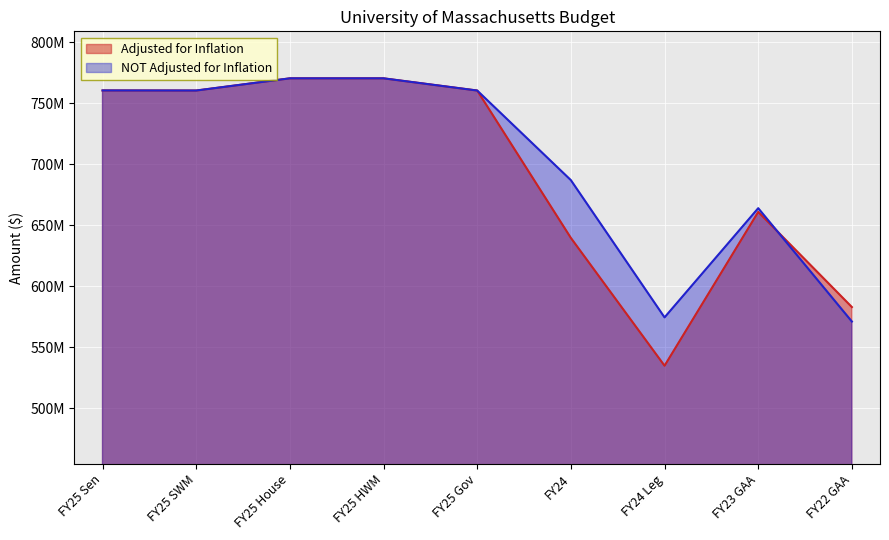

Reading right to left, transcribe all the data shown in this chart.

Adjusted for Inflation: FY22 GAA=583064283	FY23 GAA=661049701	FY24 Leg=534993089	FY24=639738164	FY25 Gov=760555874	FY25 HWM=770555874	FY25 House=770555874	FY25 SWM=760555874	FY25 Sen=760630874
NOT Adjusted for Inflation: FY22 GAA=571194919	FY23 GAA=664121000	FY24 Leg=574601930	FY24=687101930	FY25 Gov=760555874	FY25 HWM=770555874	FY25 House=770555874	FY25 SWM=760555874	FY25 Sen=760630874